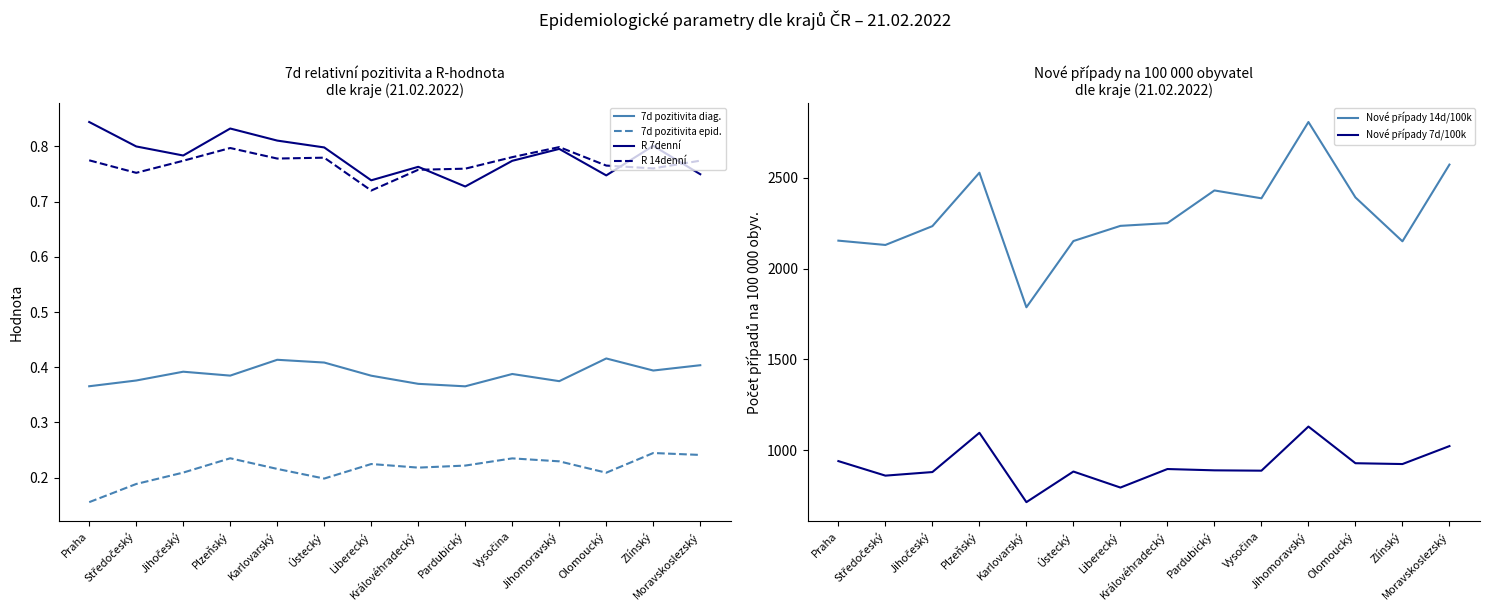

What is the highest value of the Nové případy 7d/100k series?

1129.9